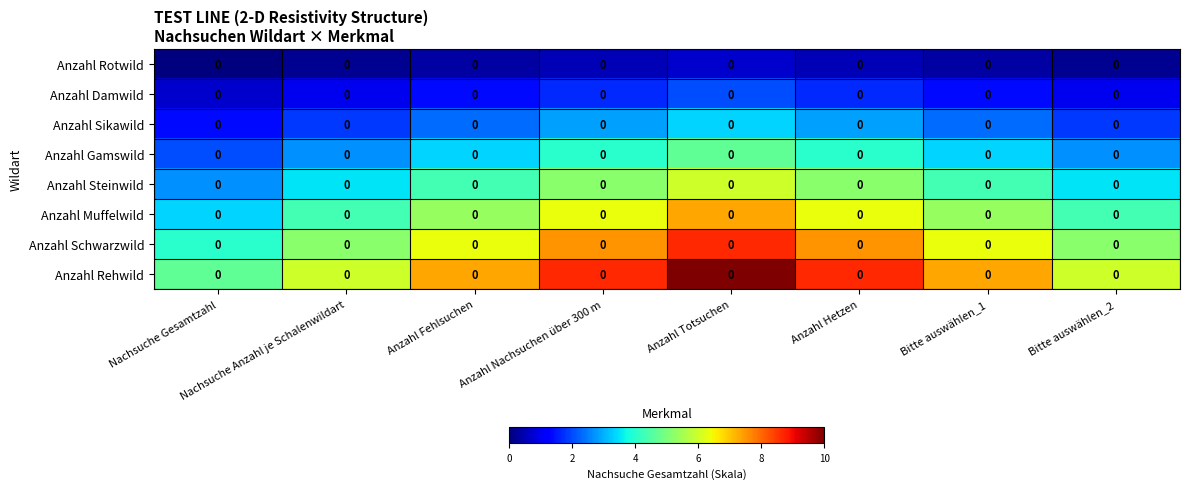

At Anzahl Nachsuchen über 300 m, list the series in order from smallest to largest.

Anzahl Rotwild, Anzahl Damwild, Anzahl Sikawild, Anzahl Gamswild, Anzahl Steinwild, Anzahl Muffelwild, Anzahl Schwarzwild, Anzahl Rehwild